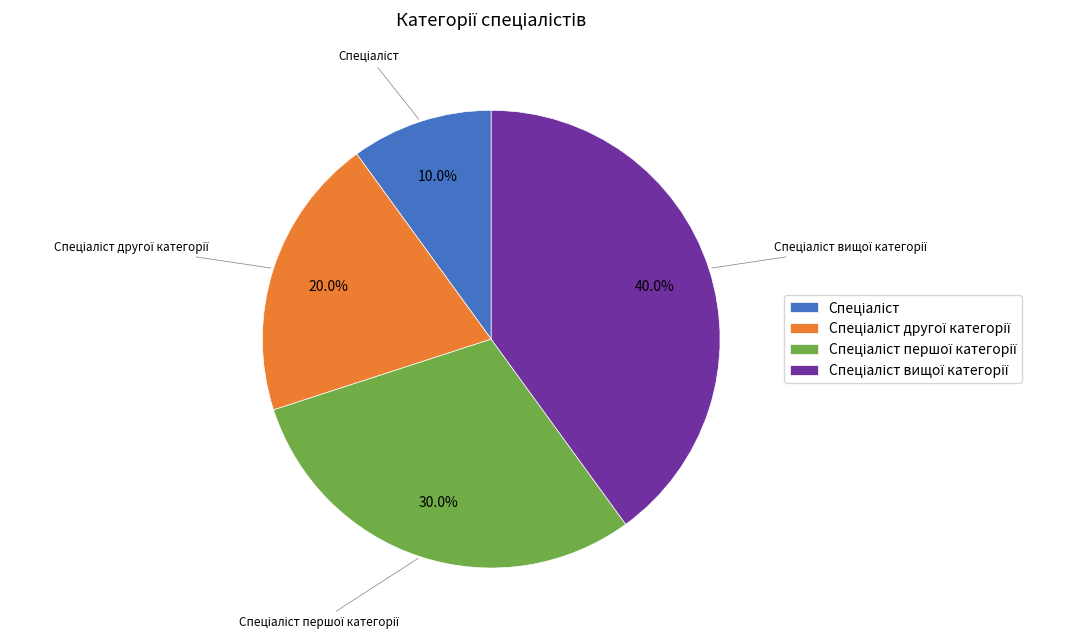

Is there a majority slice in this chart?

No